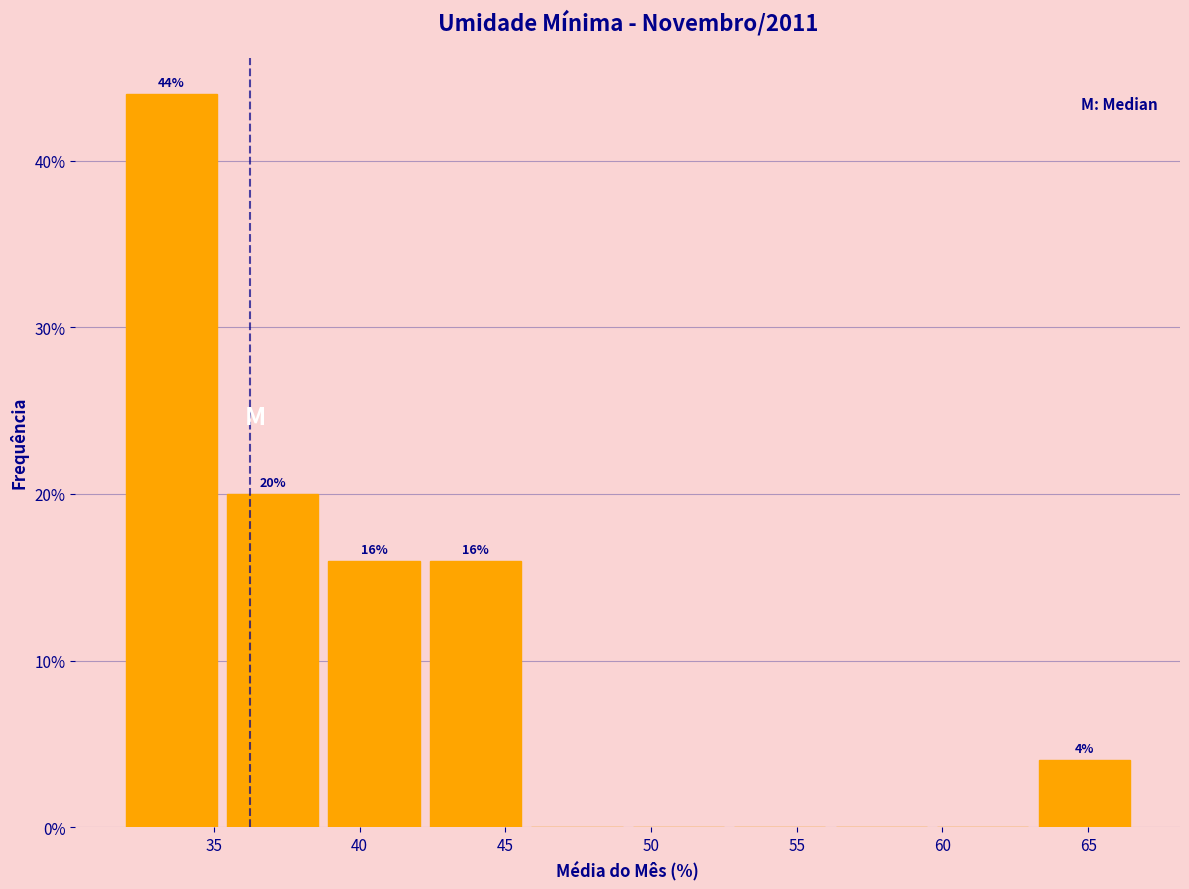

Which range on the x-axis has the tallest bar?

32.0 to 35.5